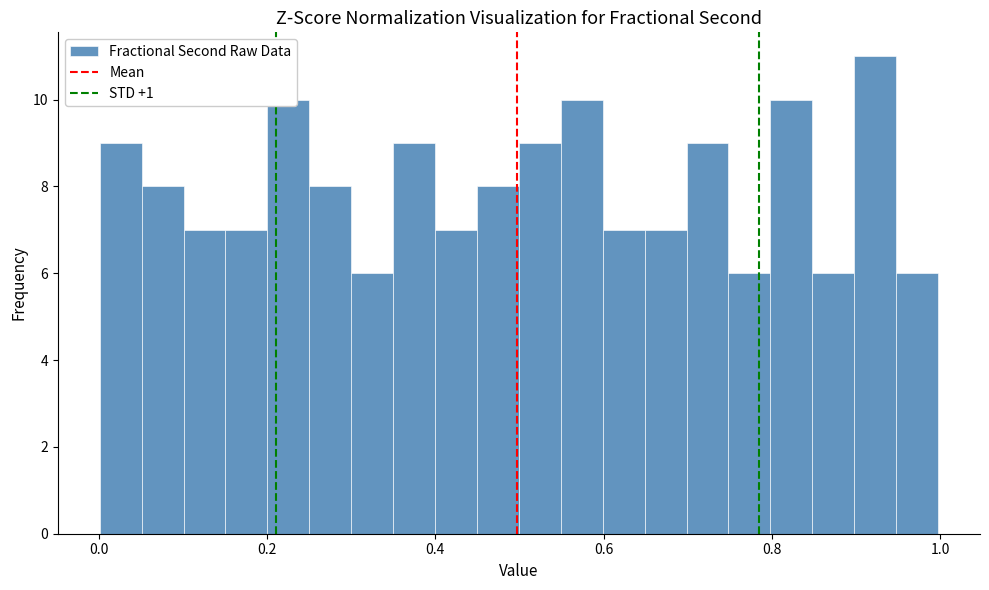

Read against the x-axis, roughly where is the centre of the tallest bar?

0.92